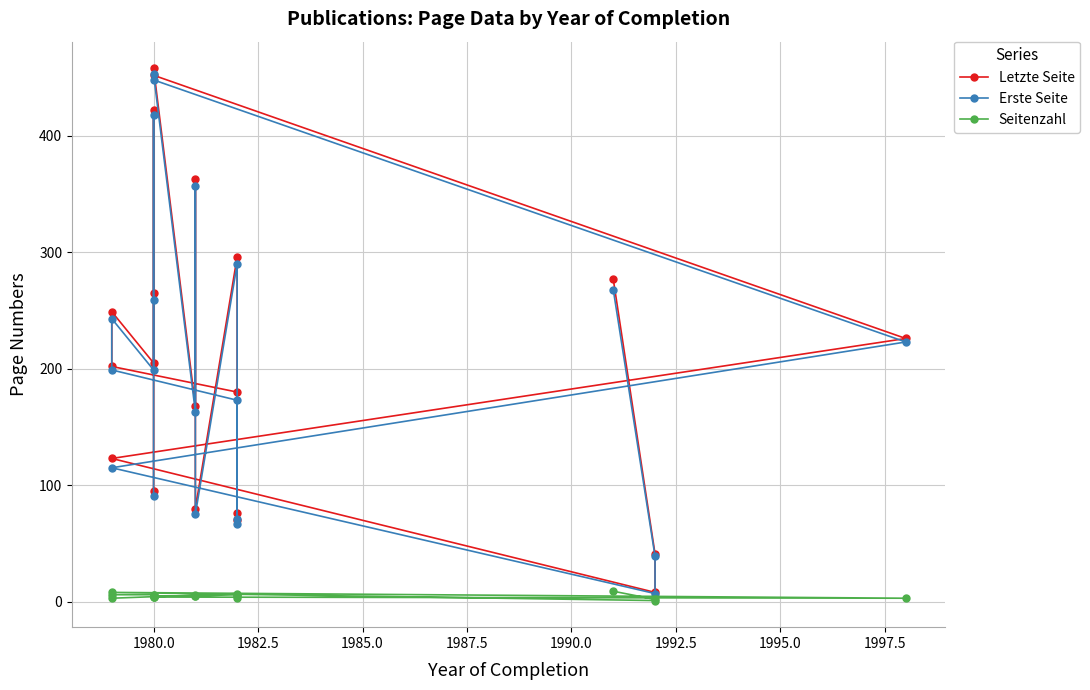

What is the greatest value displayed?

458